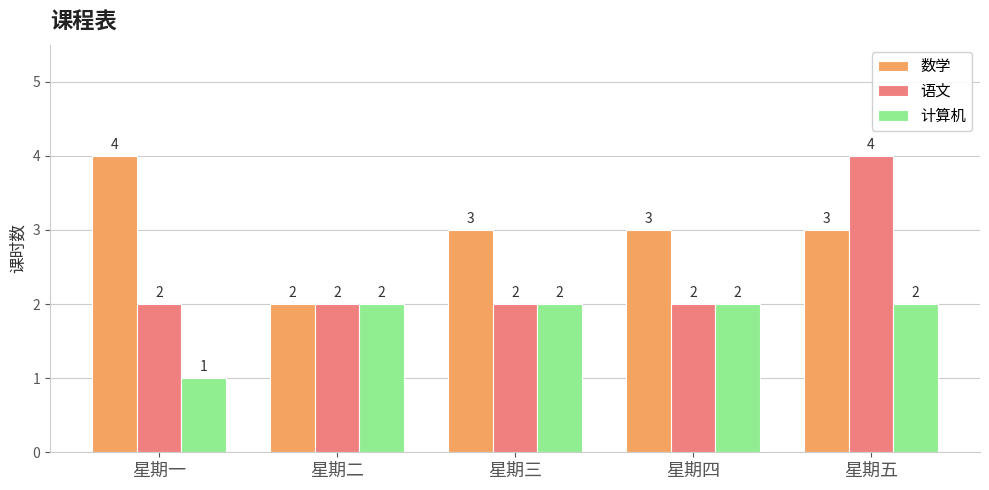

True or false: 语文 has a value of 2 at 星期四.

True